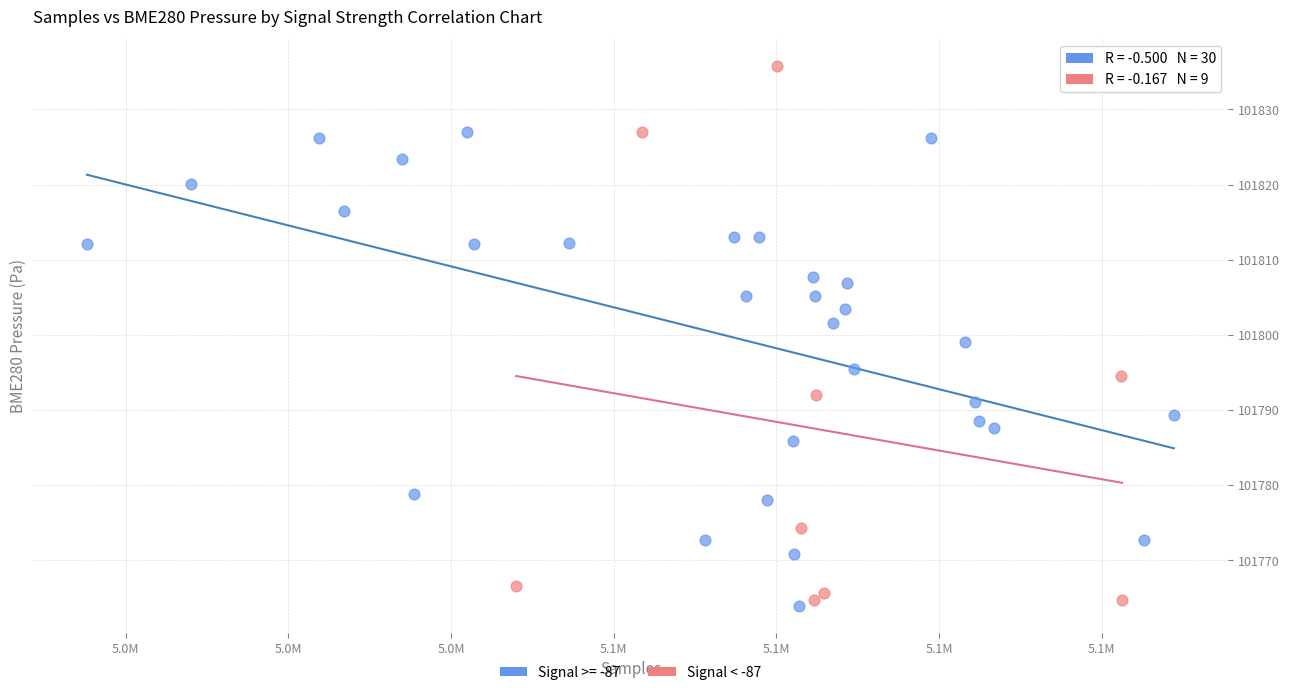

Which series contains the highest Y value?

Signal < -87